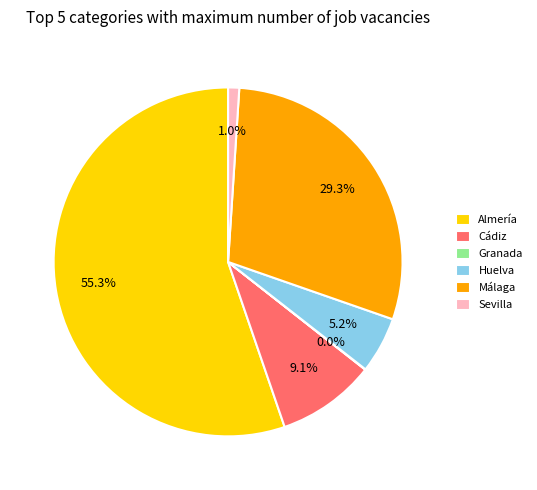

Combined, do Málaga and Cádiz account for over 50%?

No